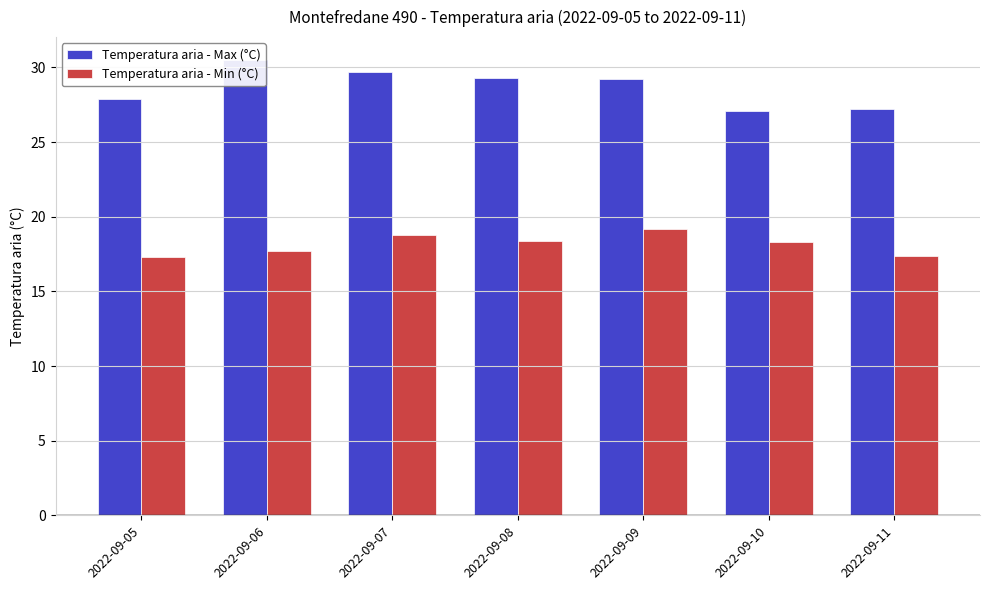

Does the chart contain any negative values?

No